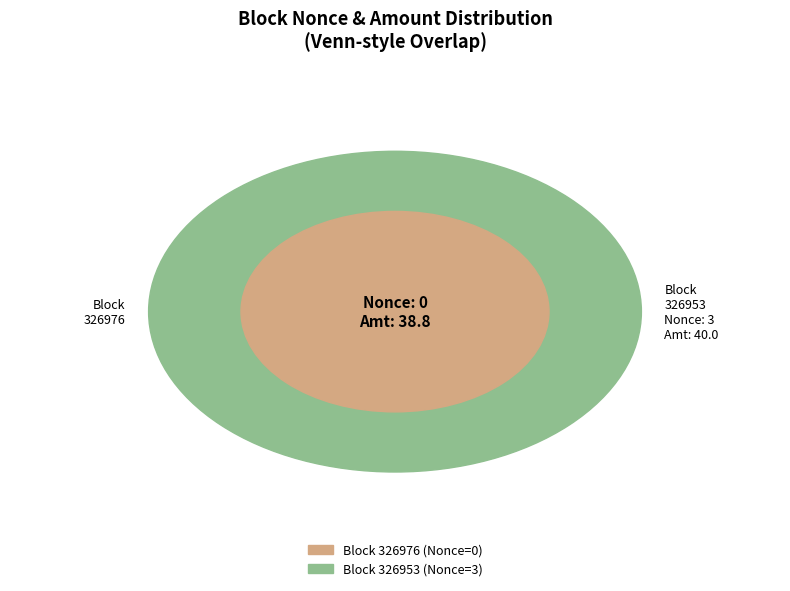

Which has a higher value, 326953 or 326976?

326953